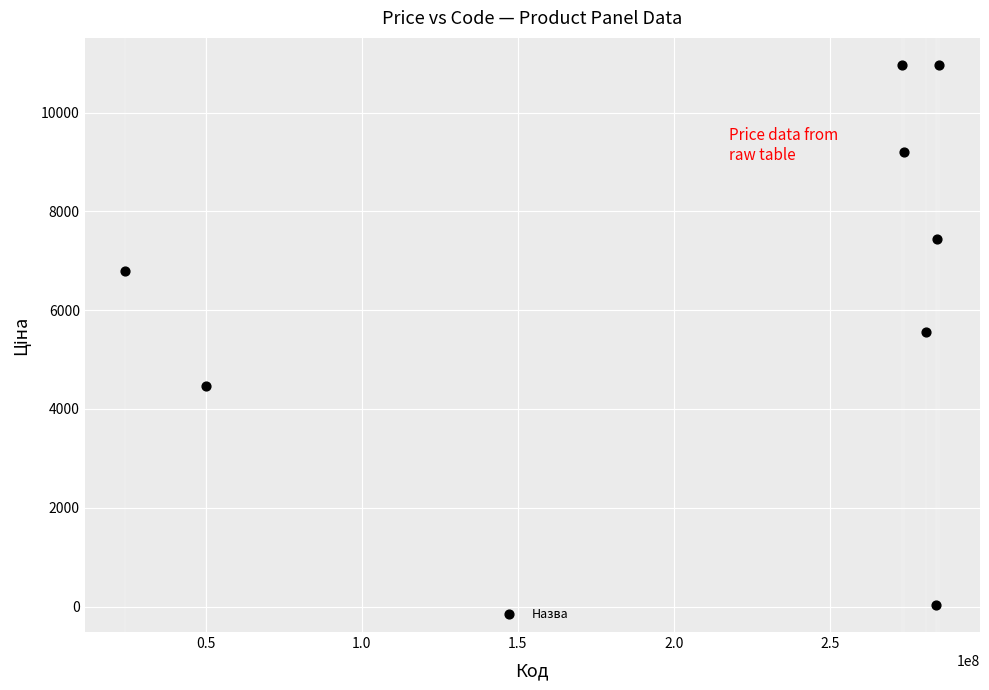

What is the average Y value?

6927.5